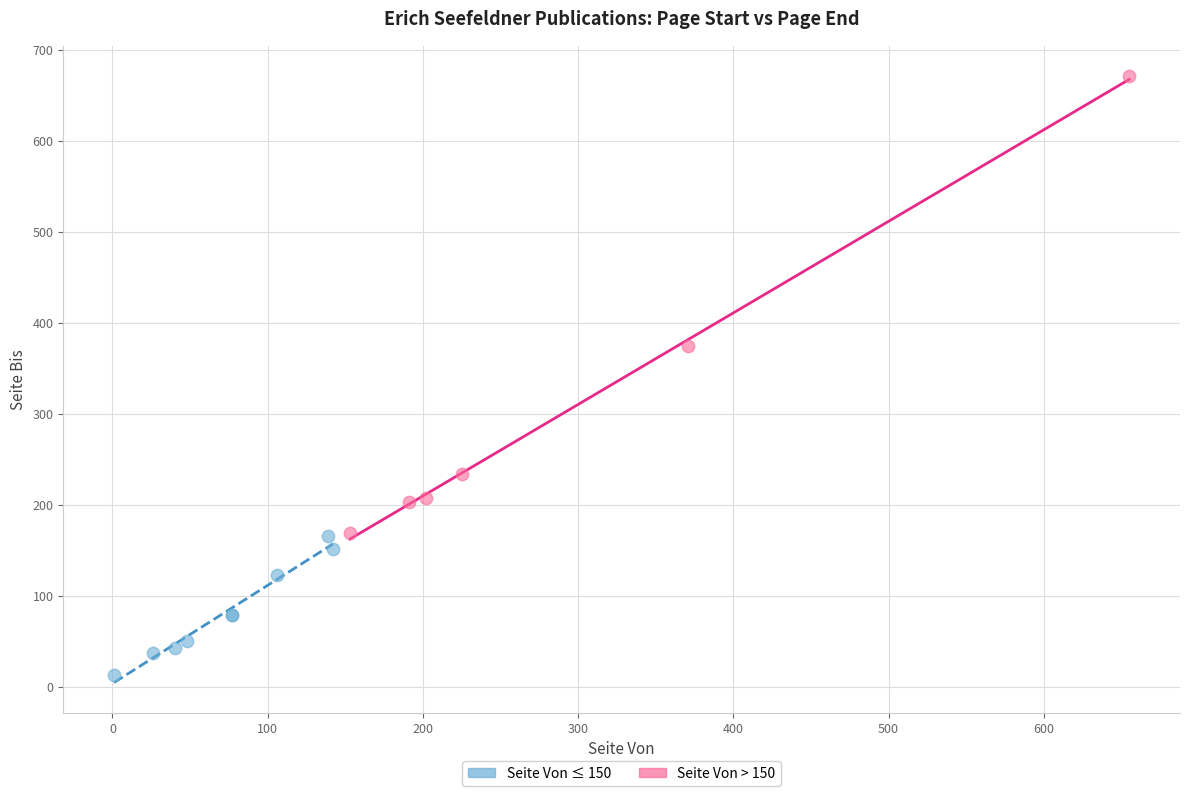

Which series contains the highest Y value?

Seite Von > 150